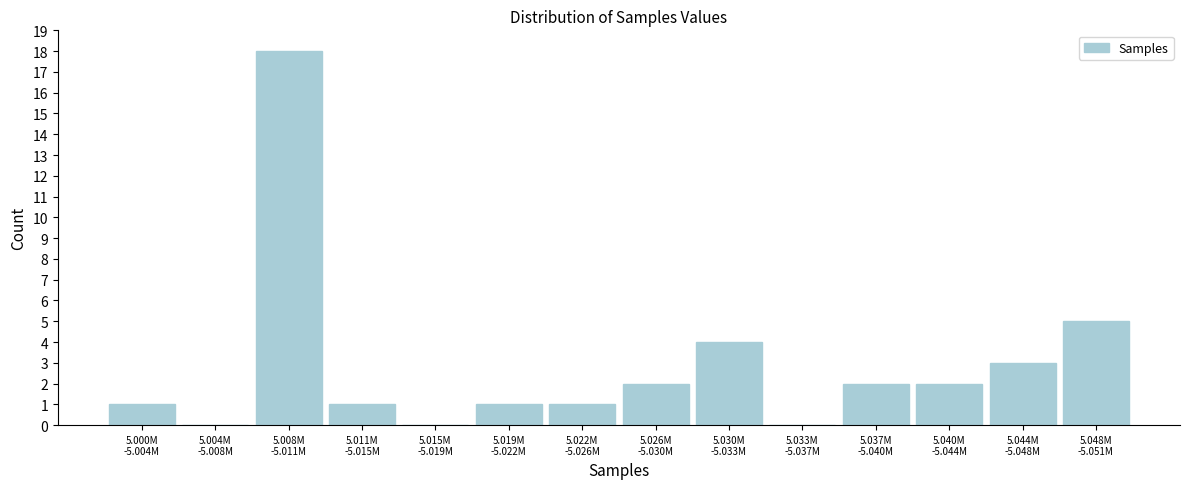

What is the sum of all values?

40